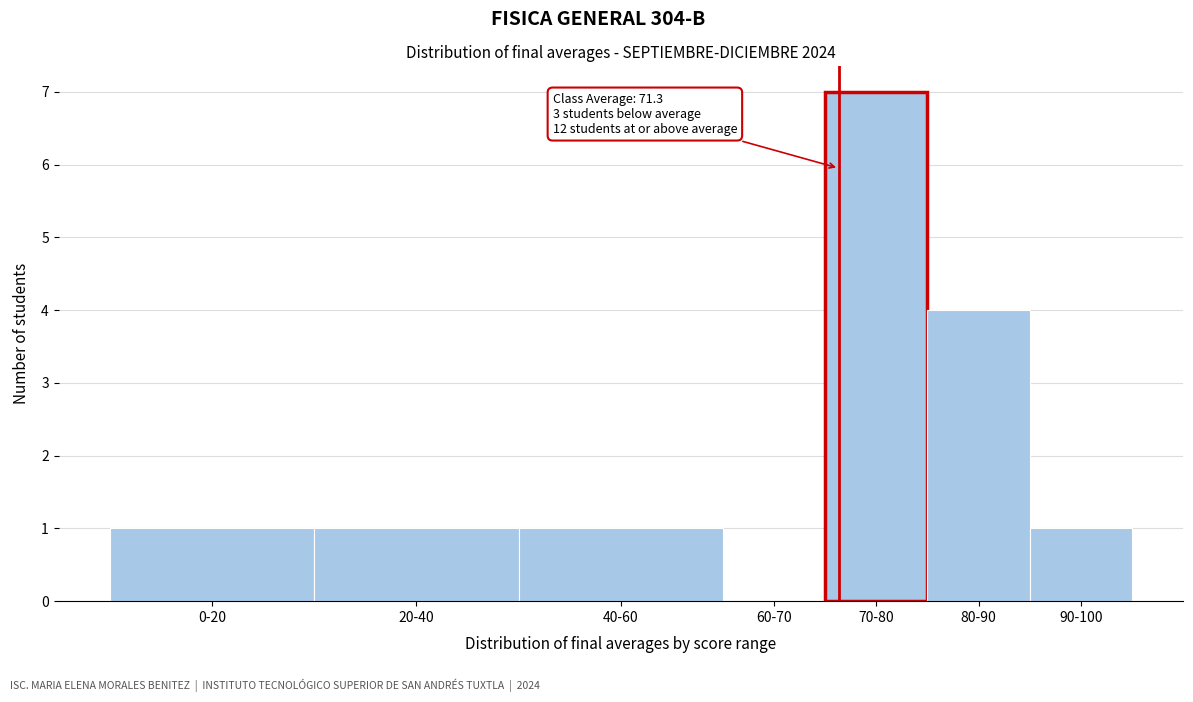

Reading right to left, extract all data points from this chart.

90-100=1	80-90=4	70-80=7	60-70=0	40-60=1	20-40=1	0-20=1